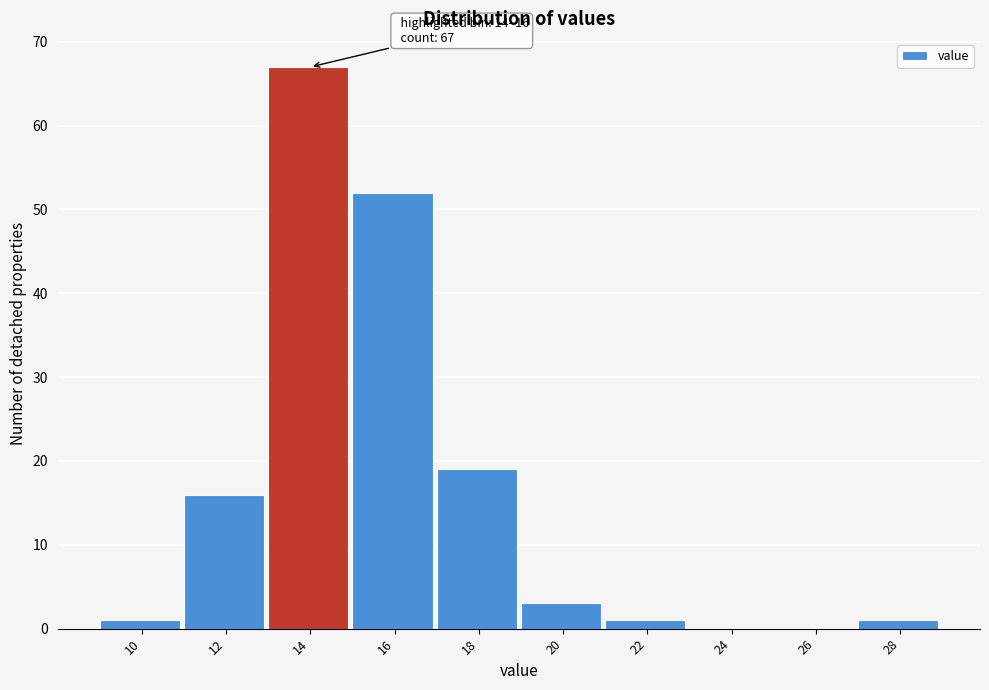

Reading left to right, extract all data points from this chart.

10=1	12=16	14=67	16=52	18=19	20=3	22=1	24=0	26=0	28=1